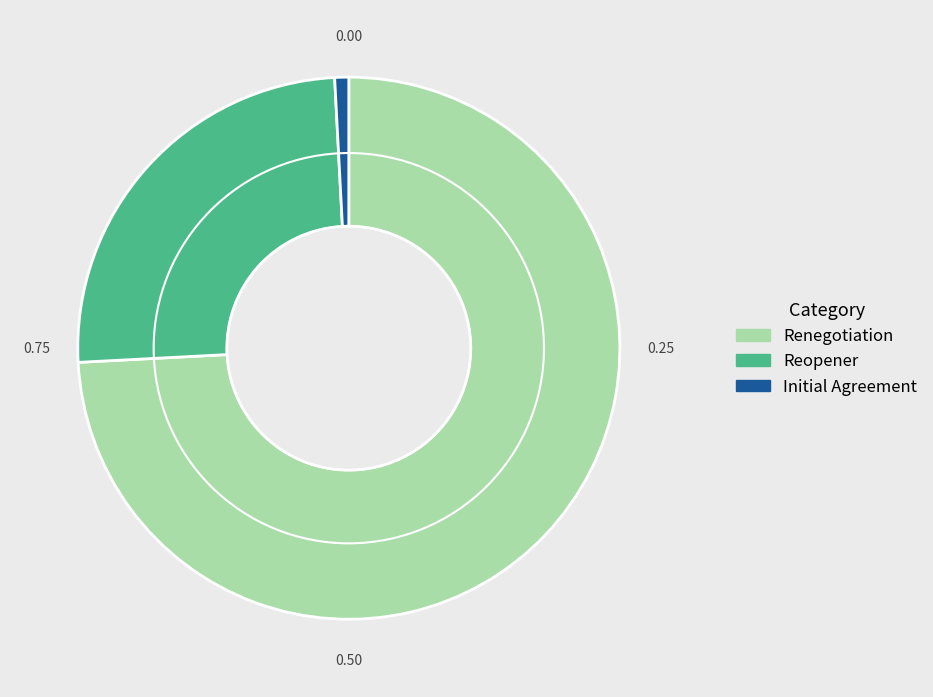

The Renegotiation slice represents 74% of the pie. True or false?

True